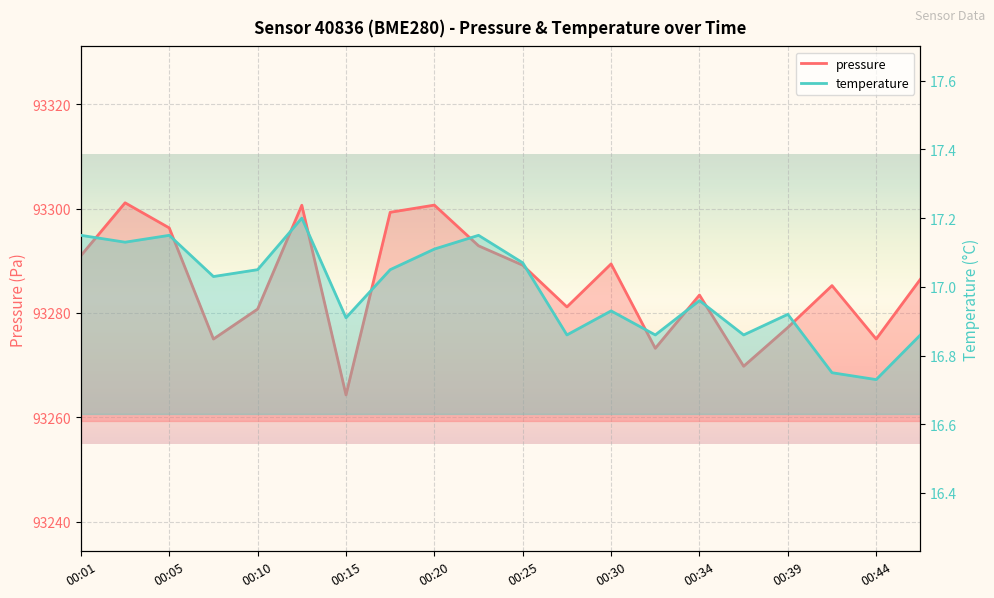

Read the temperature value at 00:37.

16.9